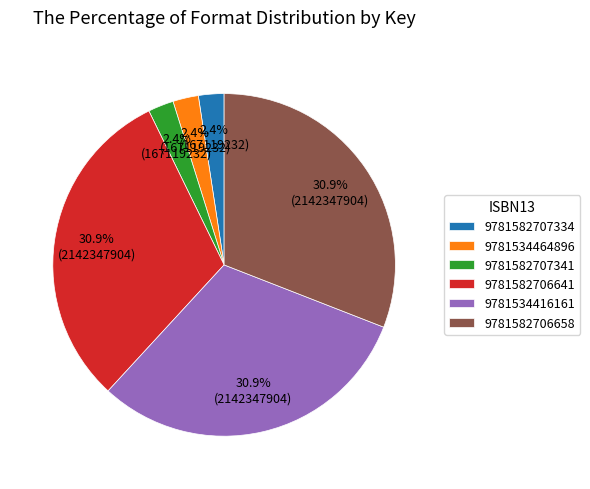

How many slices are in this pie chart?

6